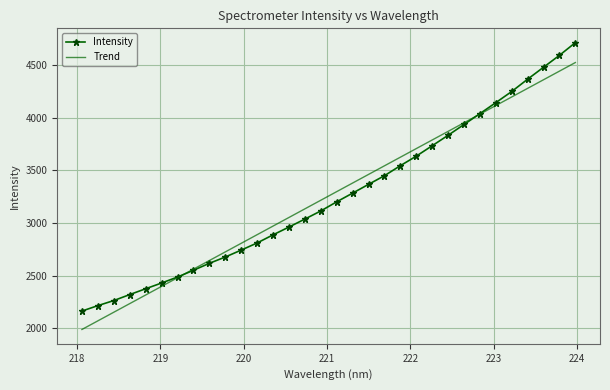

Rank the series by their maximum value, from lowest to highest.

Trend, Intensity